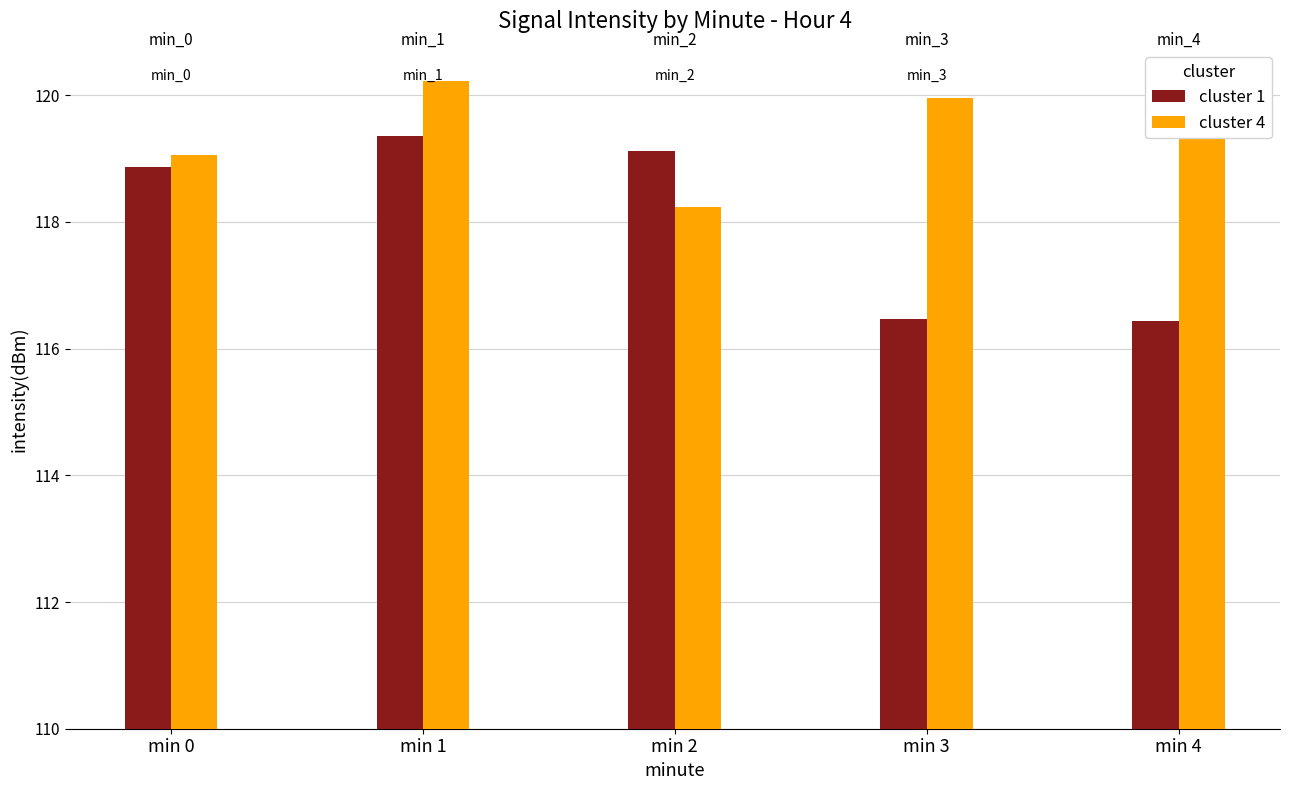

Is the value of cluster 4 at min 3 greater than the value of cluster 1 at min 1?

Yes